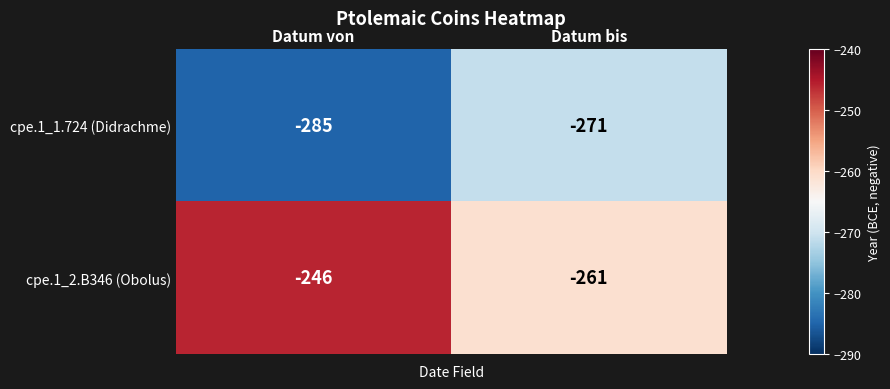

List the series in order of their overall mean, highest first.

cpe.1_2.B346 (Obolus), cpe.1_1.724 (Didrachme)